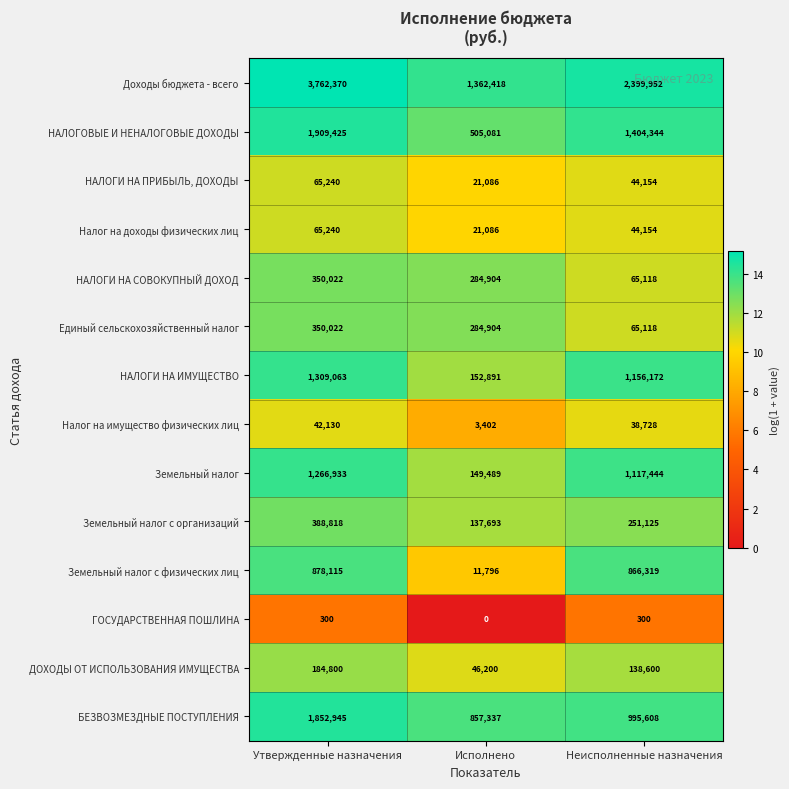

Where is Доходы бюджета - всего nearest to the value 2562394?

Неисполненные назначения